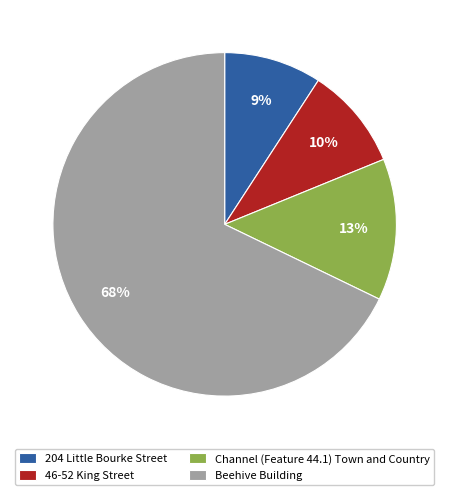

Is the sum of 46-52 King Street and 204 Little Bourke Street greater than half?

No